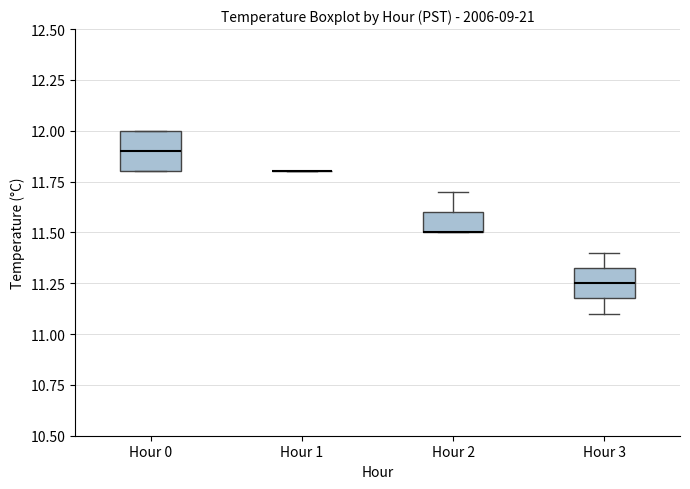

Reading left to right, transcribe this box plot: for each box, give where its median line is, the range the box spans, and where its two whiskers end, as read against the y-axis. The values are not printed on the chart, so give them approximately, as read against the axis.

Hour 0: median 11.90, box 11.80 to 12.00, whiskers 11.80 to 12.00
Hour 1: box collapsed to a line at 11.80, whiskers 11.80 to 11.80
Hour 2: median 11.50 (drawn on the box's lower edge), box 11.50 to 11.60, whiskers 11.50 to 11.70
Hour 3: median 11.25, box 11.20 to 11.35, whiskers 11.10 to 11.40